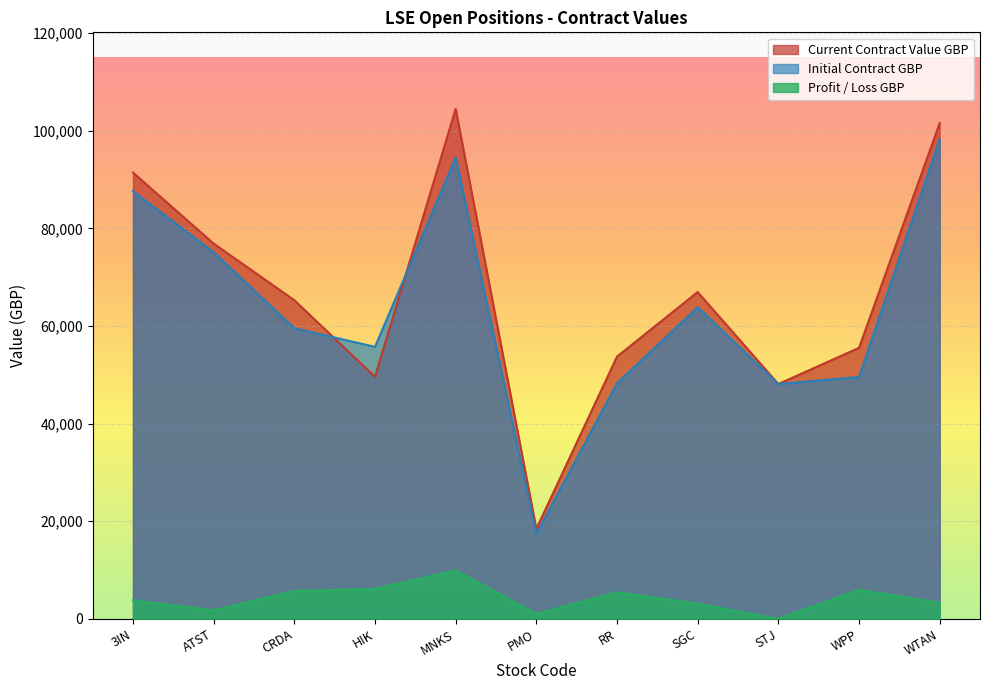

What is the label of the 9th point from the right?

CRDA